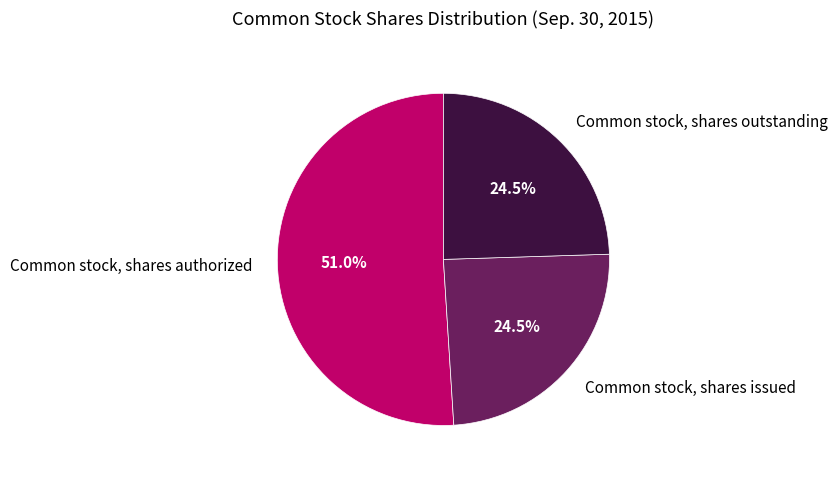

What is the majority slice?

Common stock, shares authorized